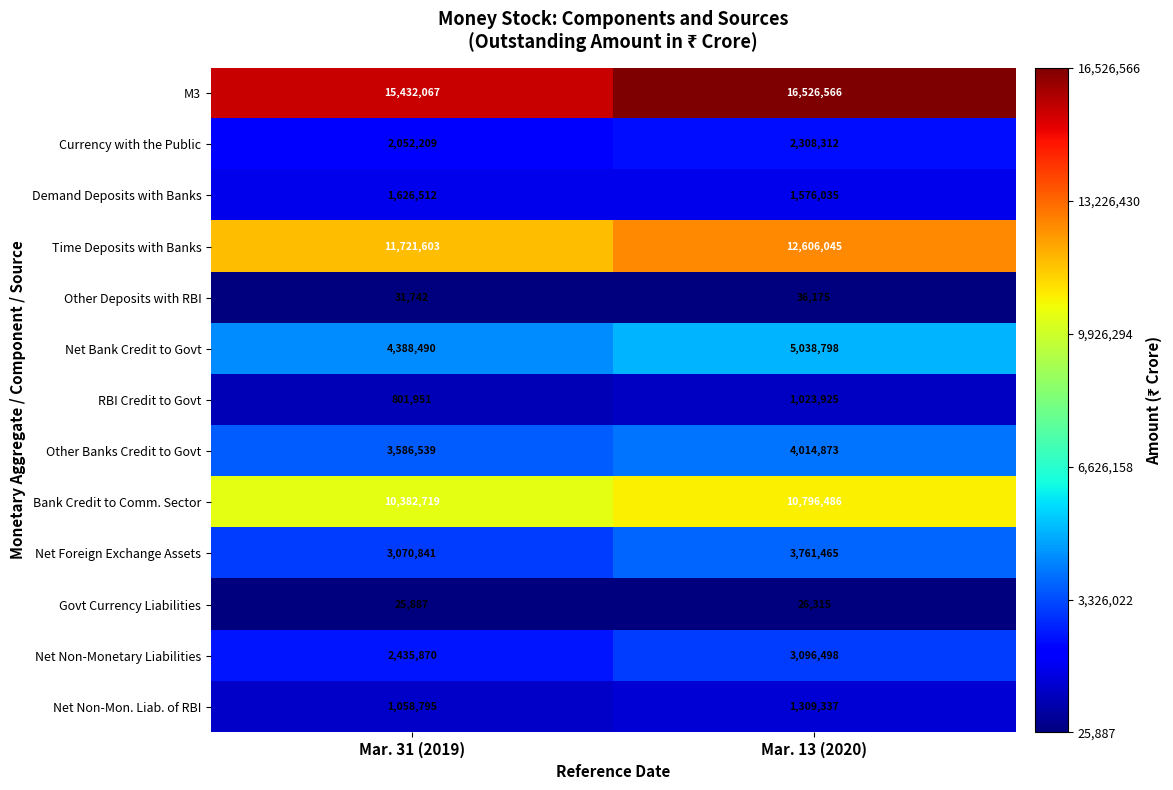

How many values in the Other Deposits with RBI series are below 36175?

1